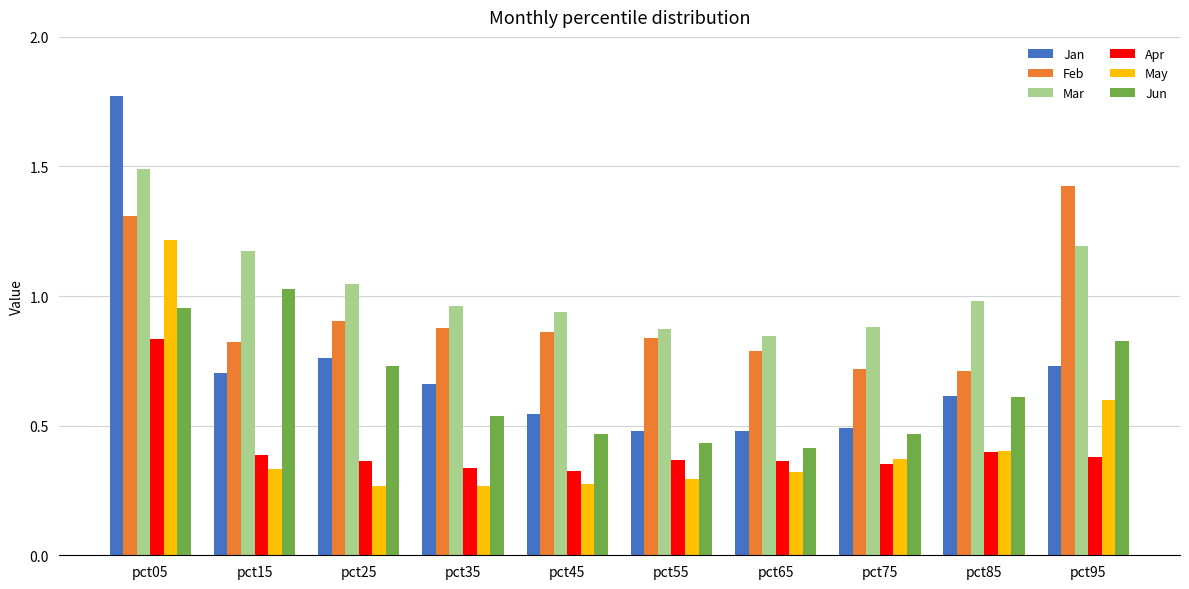

At which category is the sum across all series the highest?

pct05